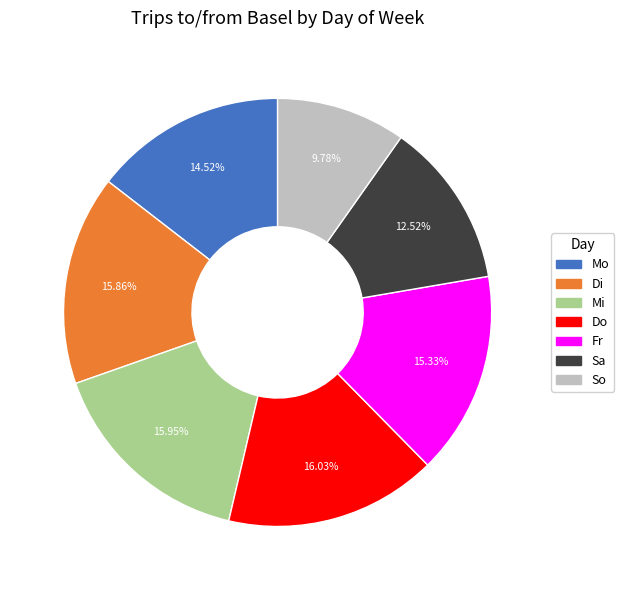

How many segments does this pie chart have?

7